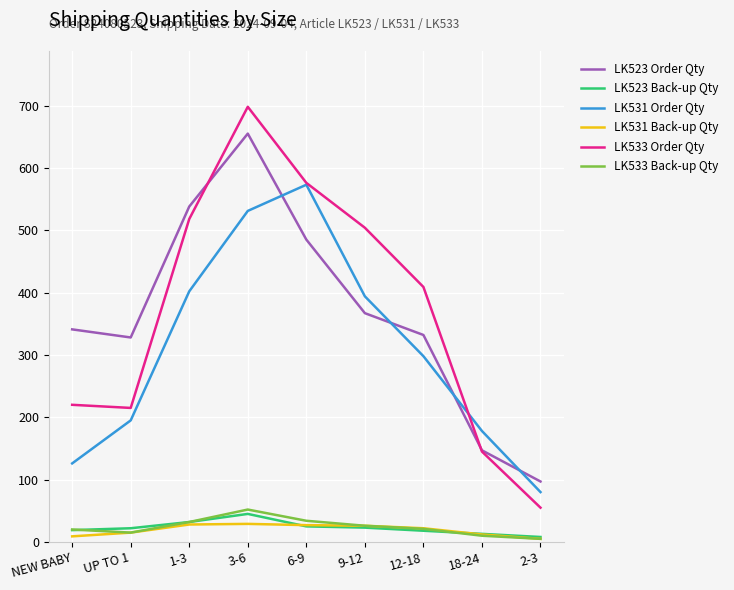

Which category has the highest value across all series?

3-6